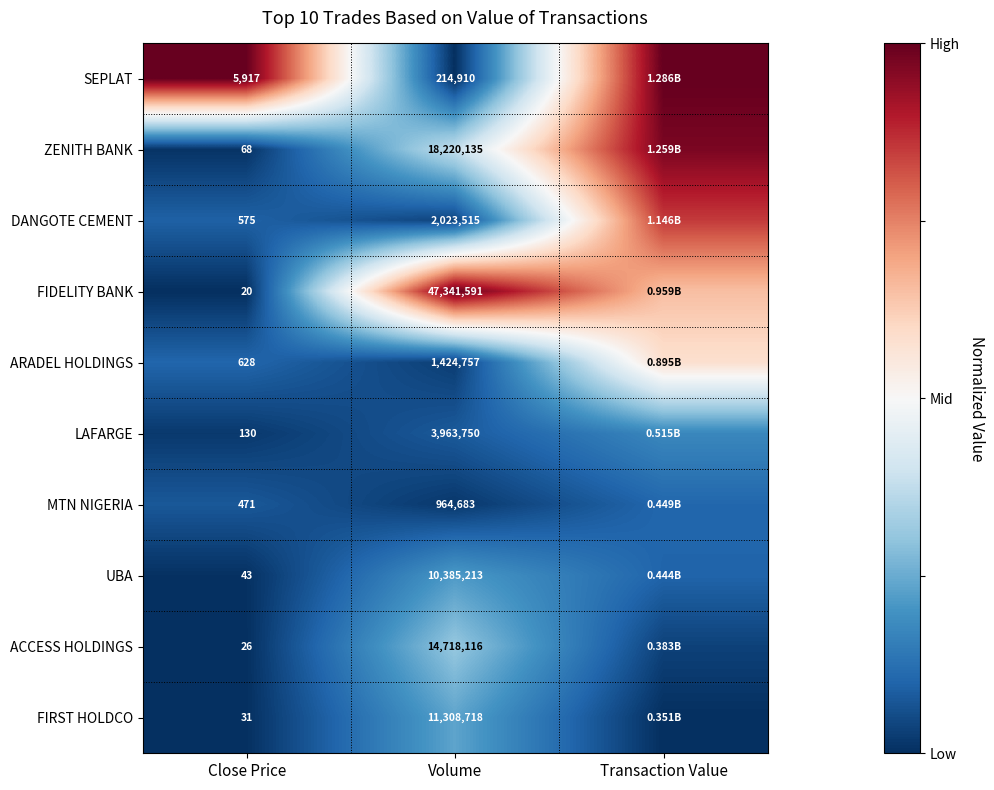

Is it true that MTN NIGERIA equals 0.1 at Close Price?

False